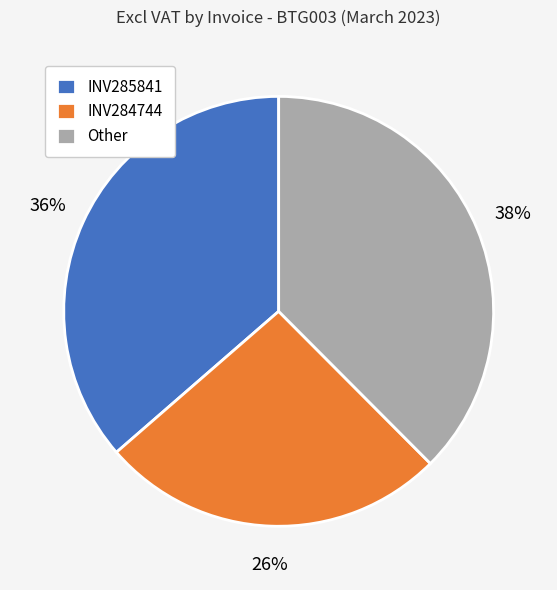

To the nearest percent, what is the combined percentage of Other and INV285841?

74%